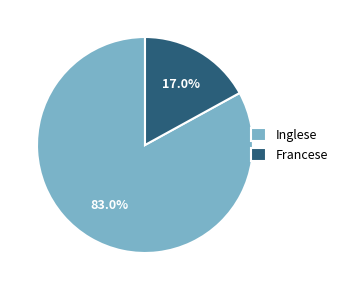

What percentage is the Inglese slice, to the nearest percent?

83%